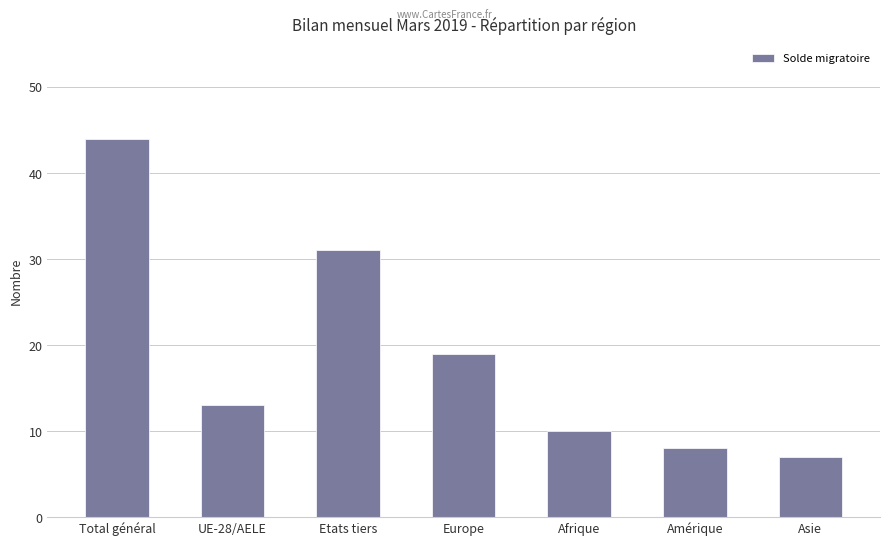

What is the maximum value shown in the chart?

44